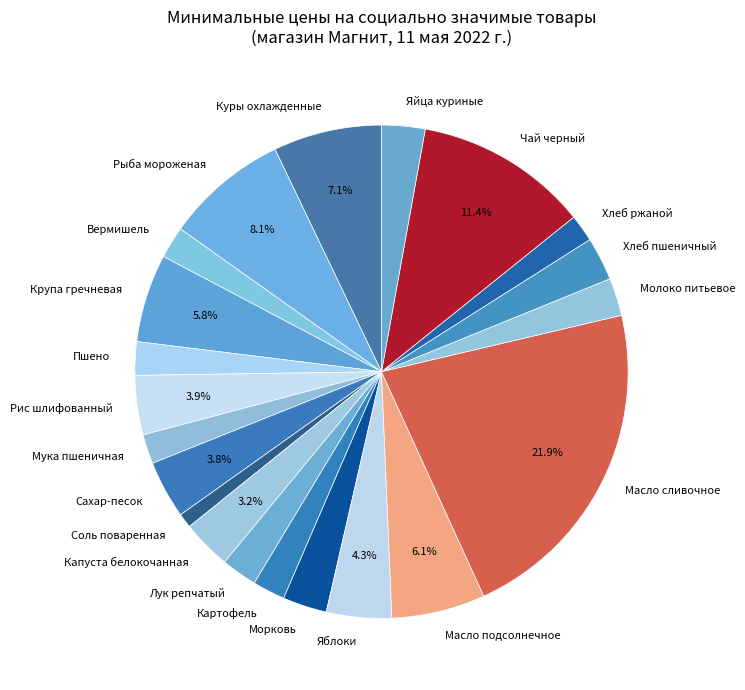

How many slices are in this pie chart?

21